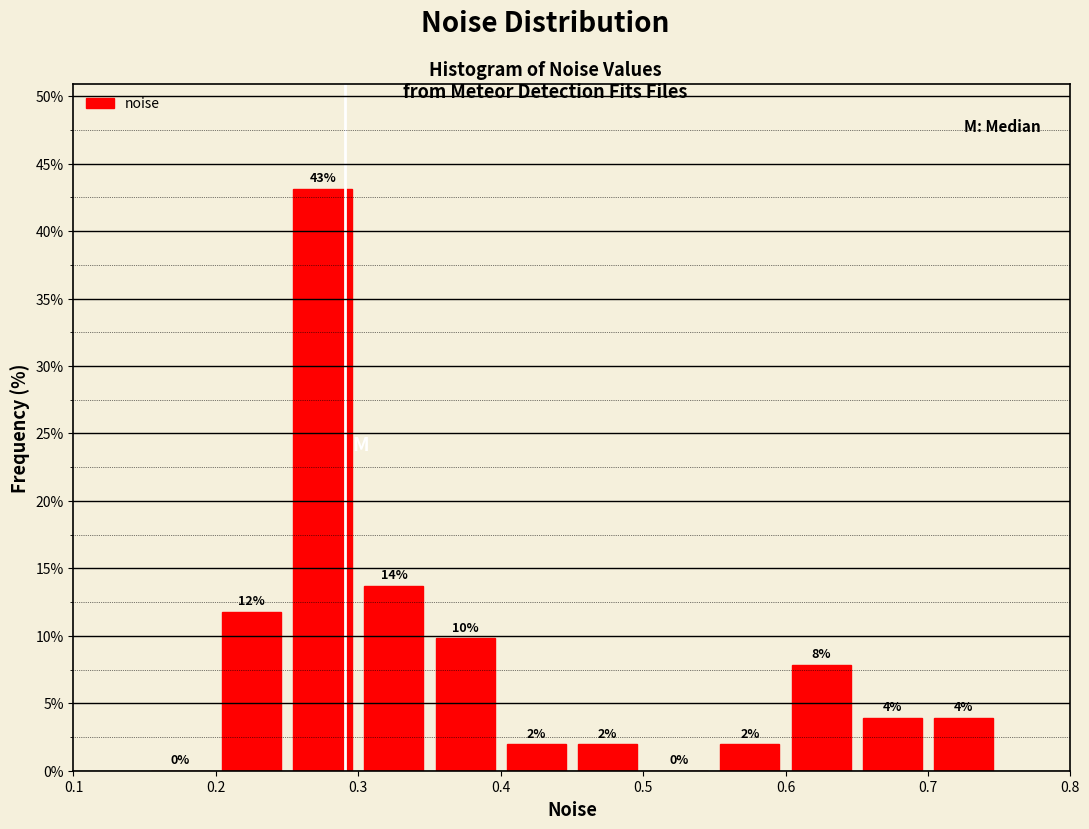

Over which range of the x-axis is the bar tallest?

0.25 to 0.30